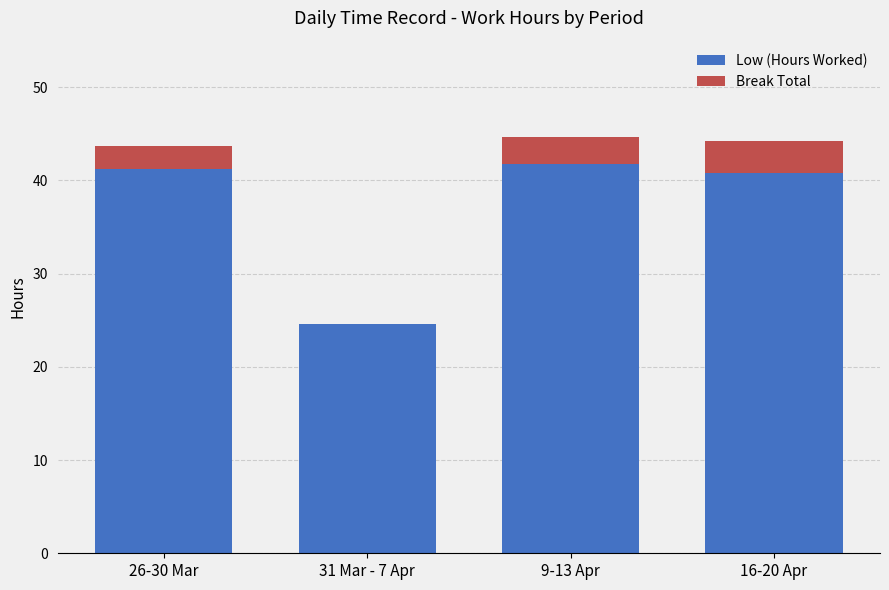

The value of Low (Hours Worked) at 31 Mar - 7 Apr is 41.9. True or false?

False